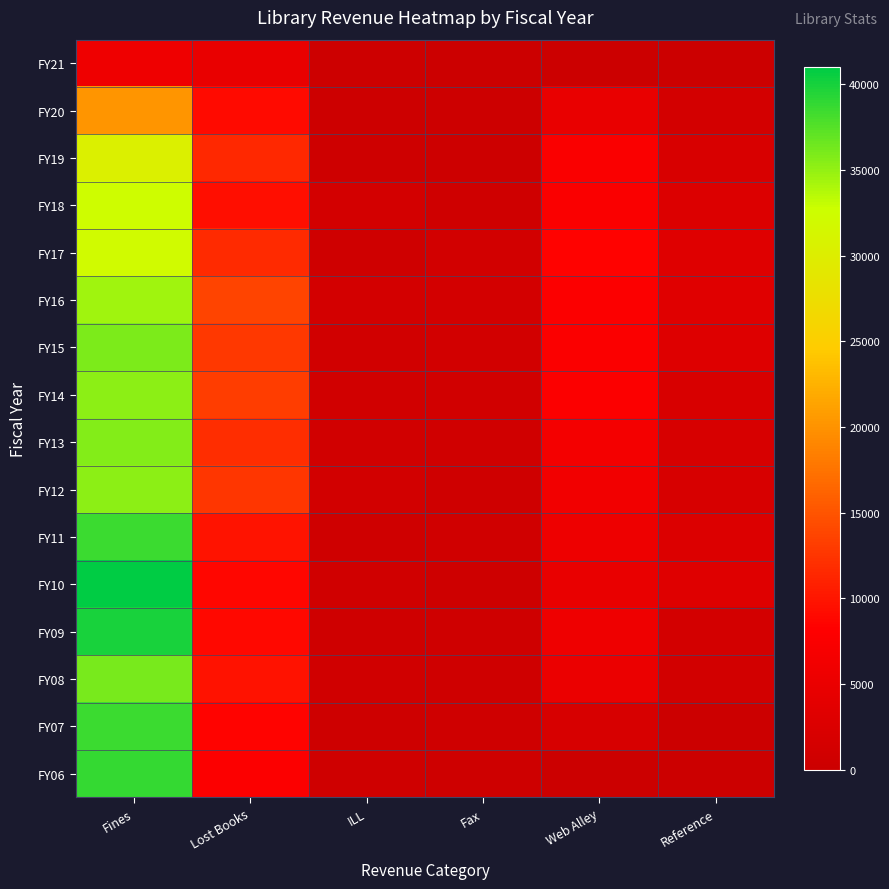

Rank the series at ILL from highest to lowest value.

FY18, FY16, FY12, FY13, FY15, FY14, FY10, FY08, FY11, FY09, FY17, FY06, FY19, FY07, FY20, FY21